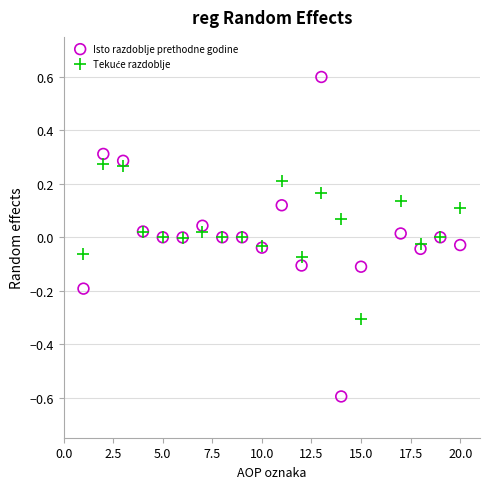

Which series has the widest spread of Y values?

Isto razdoblje prethodne godine